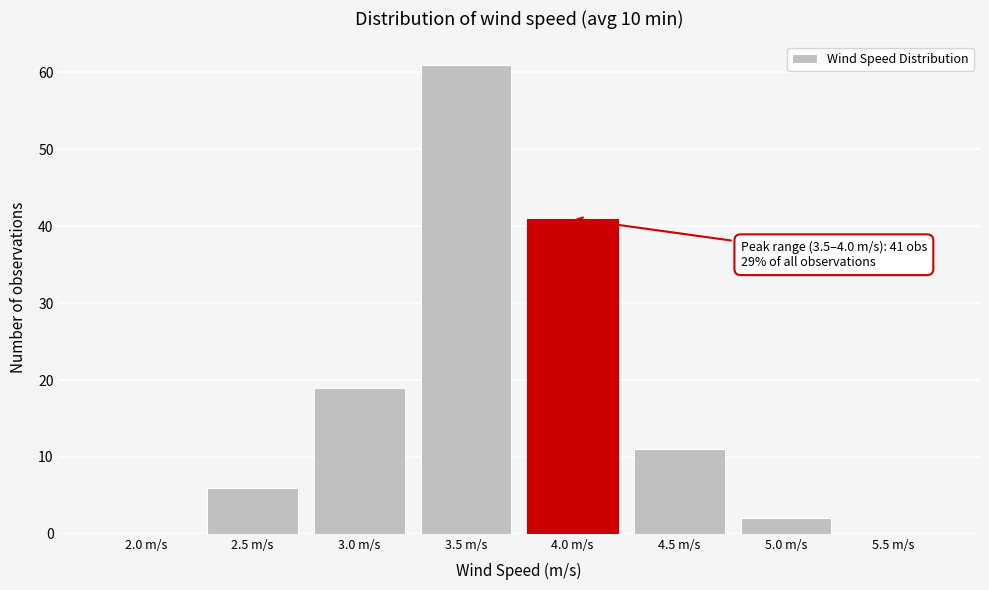

Reading left to right, list all the values displayed in this chart.

2.0 m/s=0	2.5 m/s=6	3.0 m/s=19	3.5 m/s=61	4.0 m/s=41	4.5 m/s=11	5.0 m/s=2	5.5 m/s=0